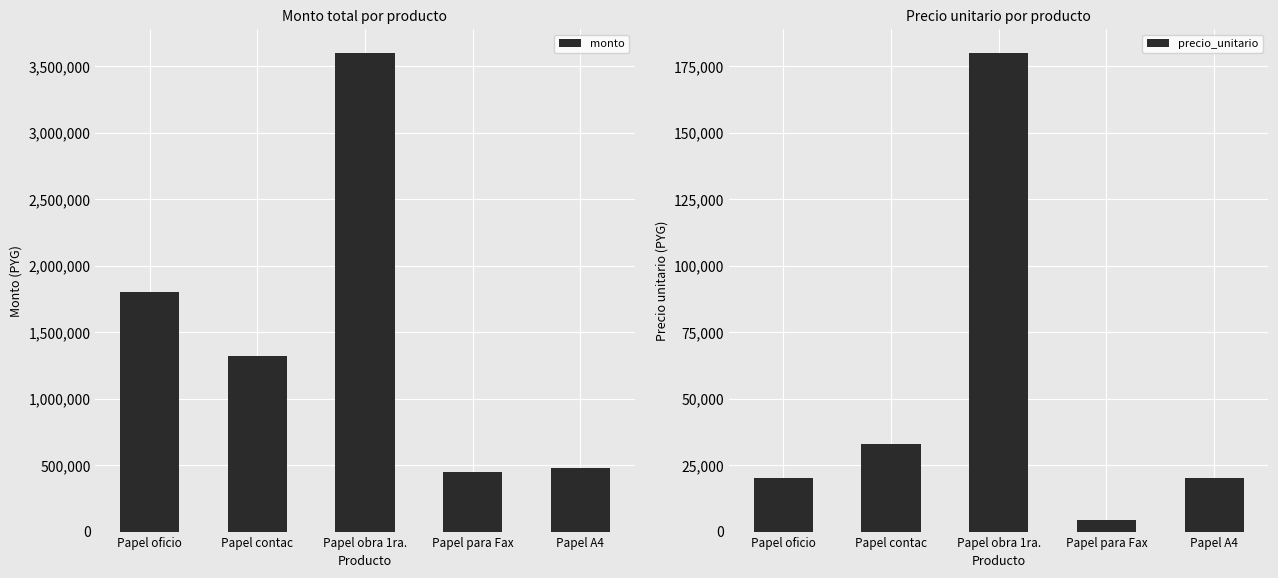

What is the difference between the maximum and minimum values in the precio_unitario series?

175500